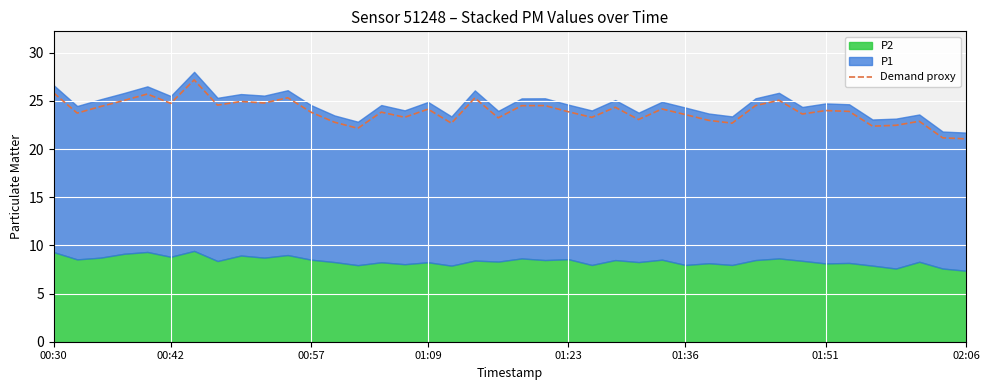

How many data points are less than 23?

10